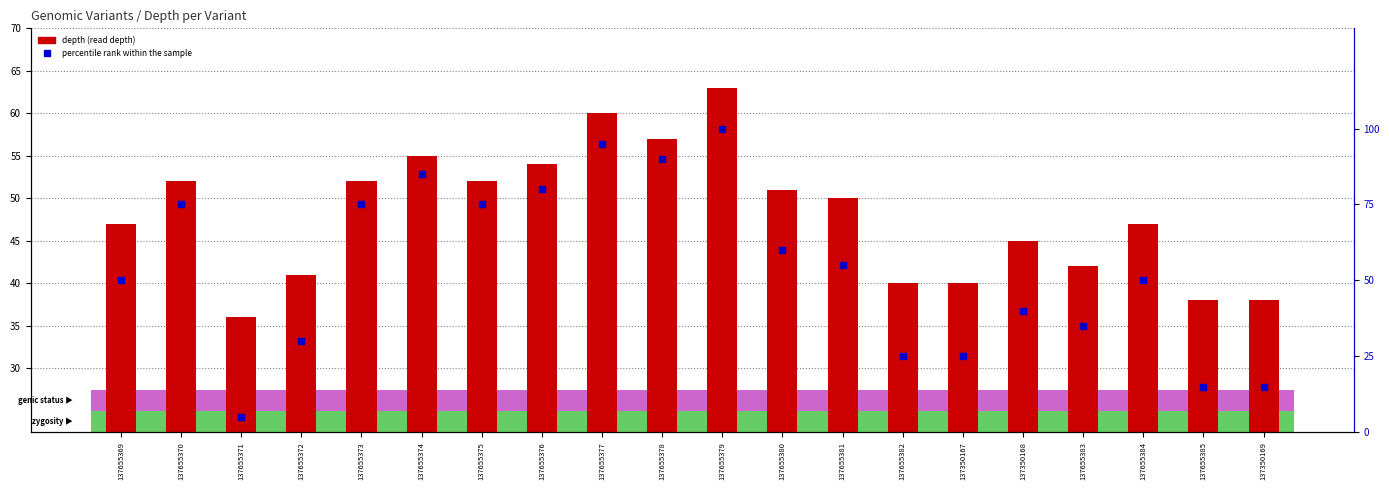

Is the value of depth (read depth) at 137655380 greater than the value of percentile rank within the sample at 137655372?

Yes